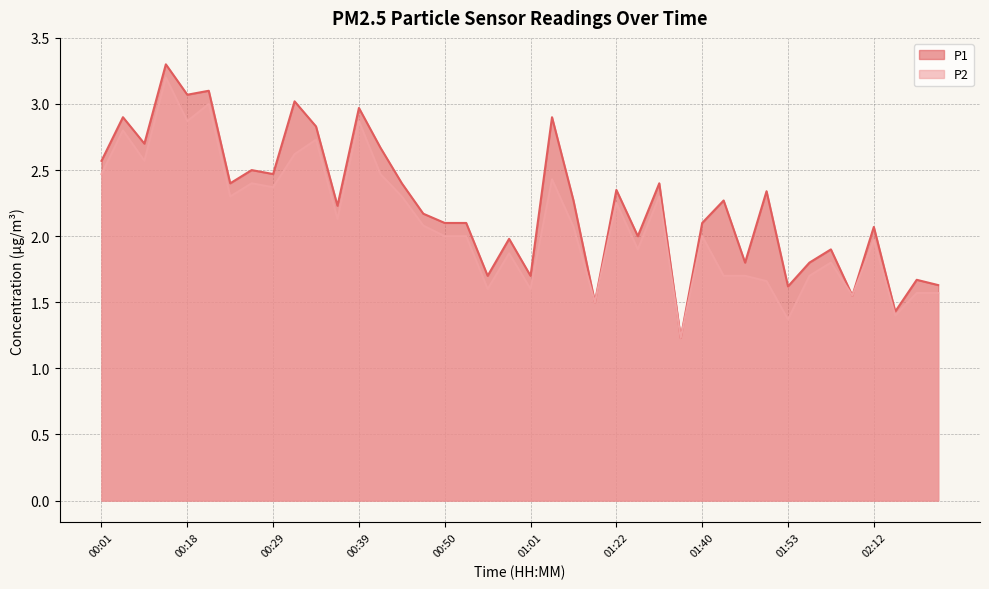

Is it true that P1 equals 1.2 at 00:53?

False